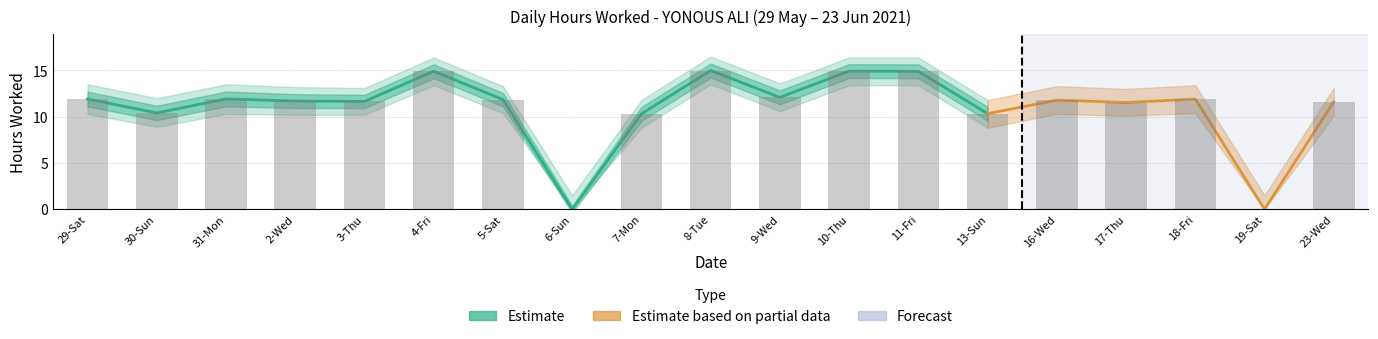

True or false: Hours Worked has a value of 0.0 at 19-Sat.

True